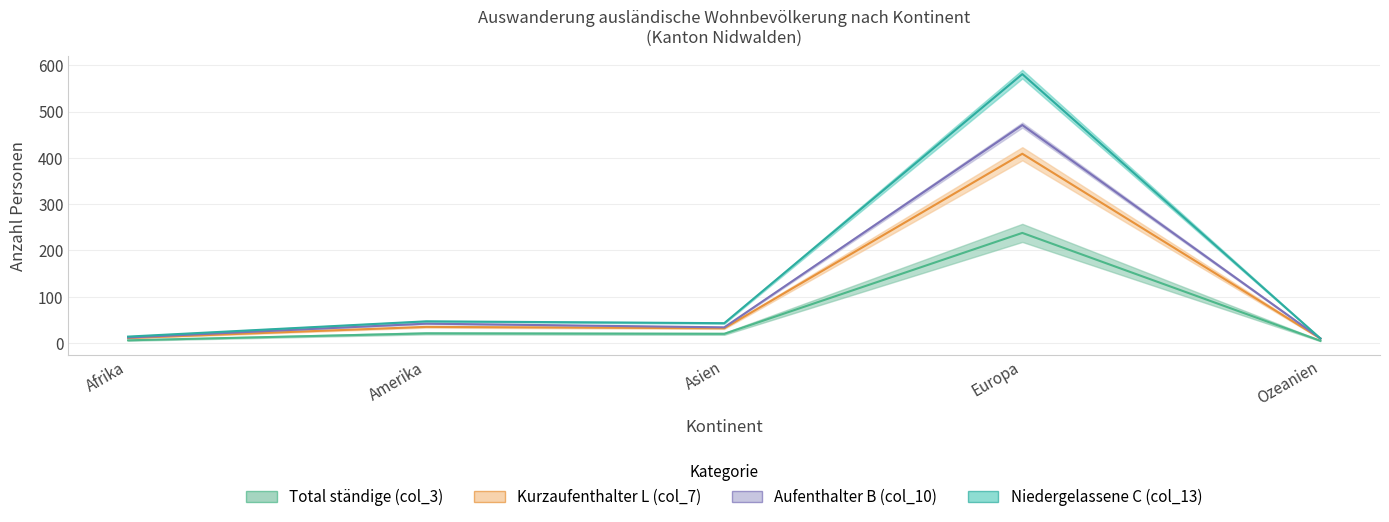

What is the label of the 1st point from the left?

Afrika